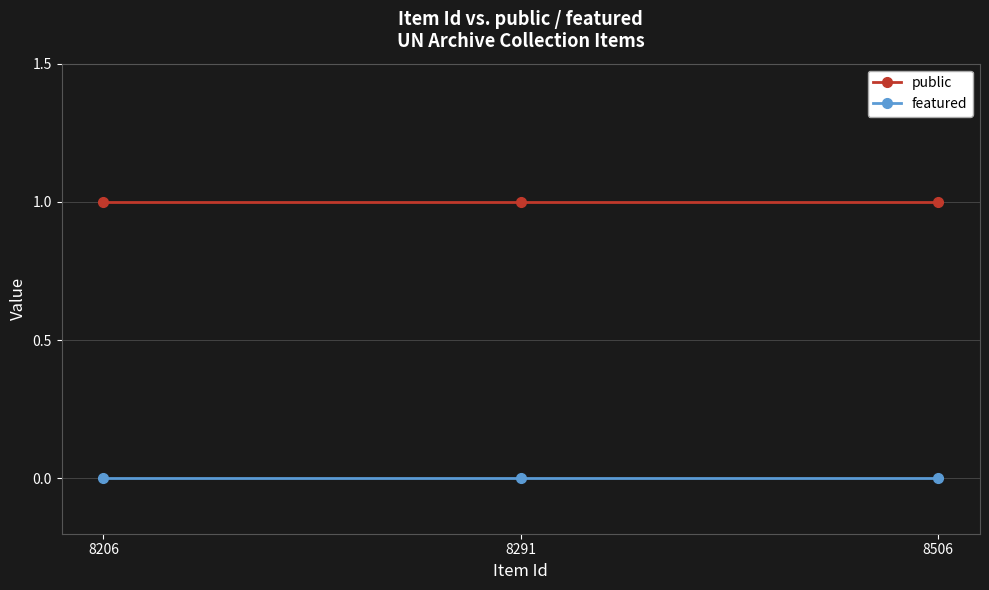

Is it true that featured equals 0 at 8506?

True